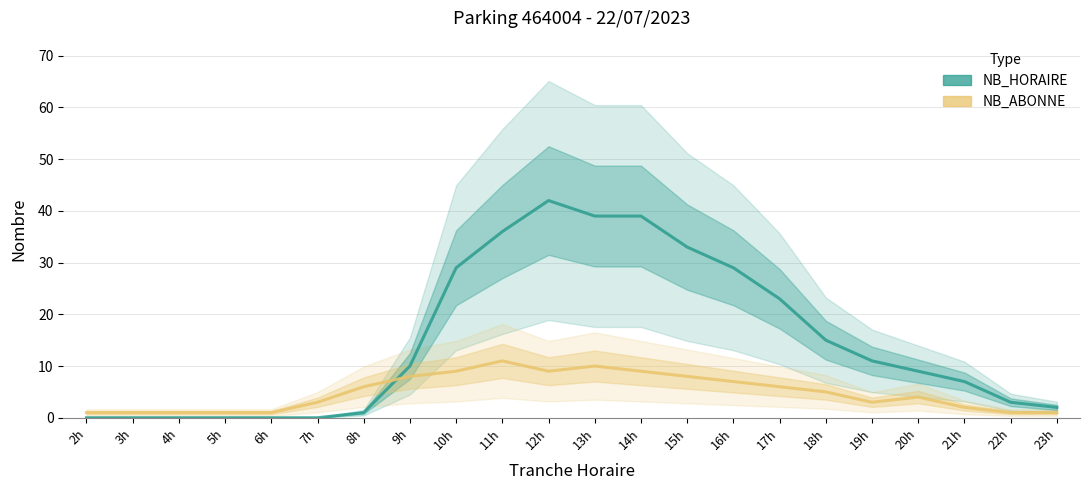

What is the label of the 12th point from the left?

13h